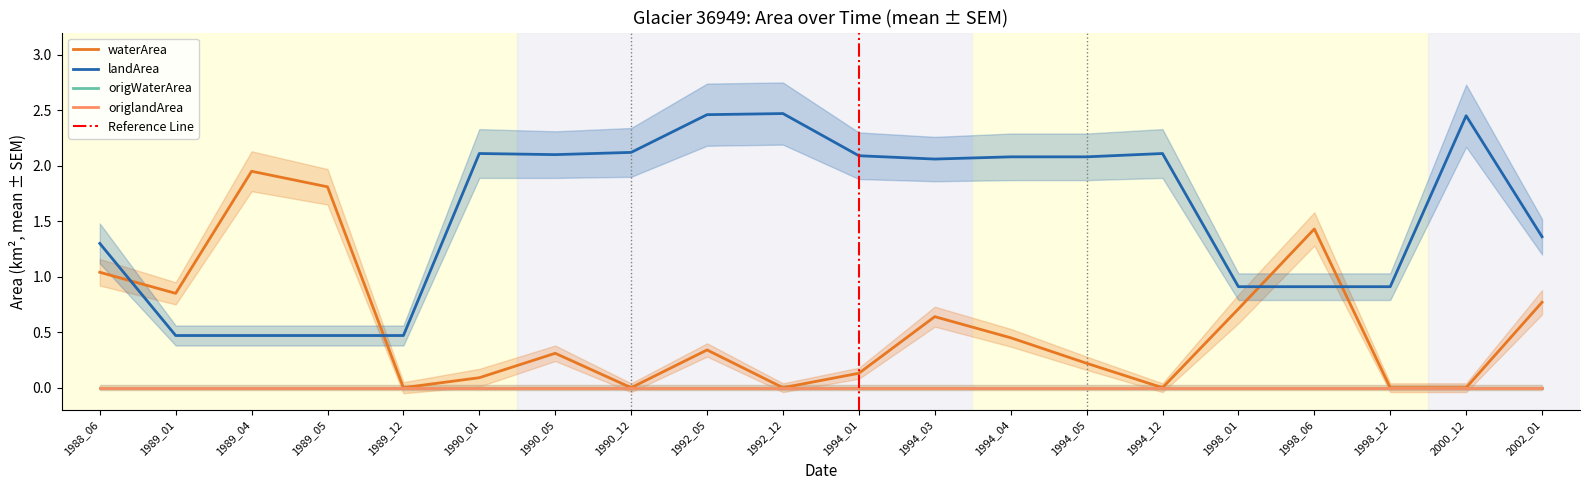

True or false: waterArea has a value of 1.9 at 1989_04.

True